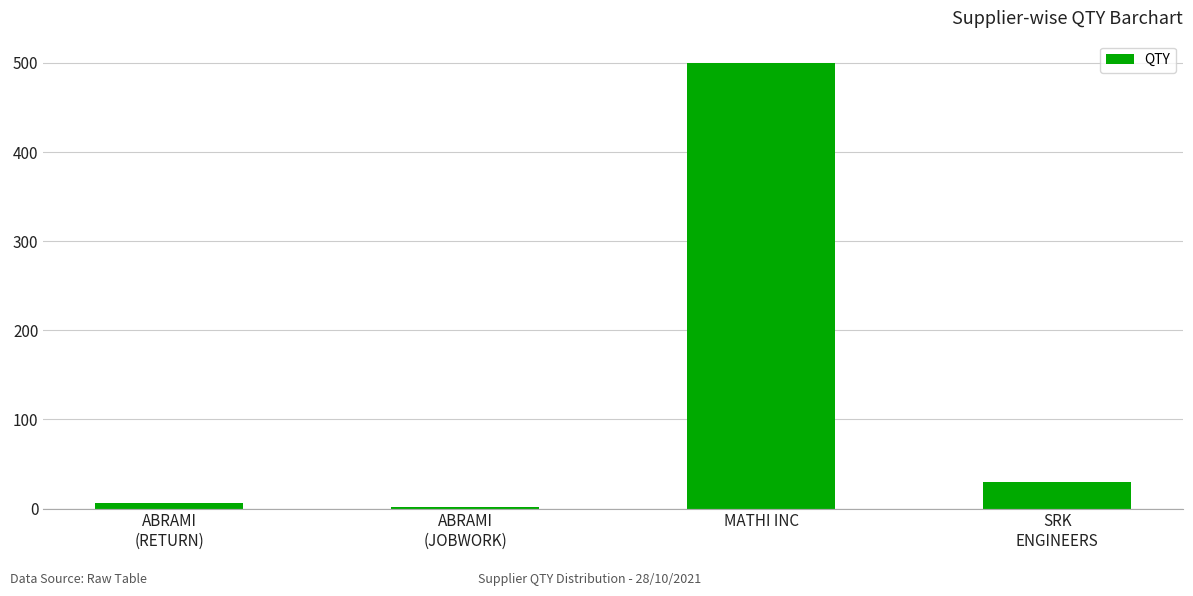

What is the smallest value displayed?

2